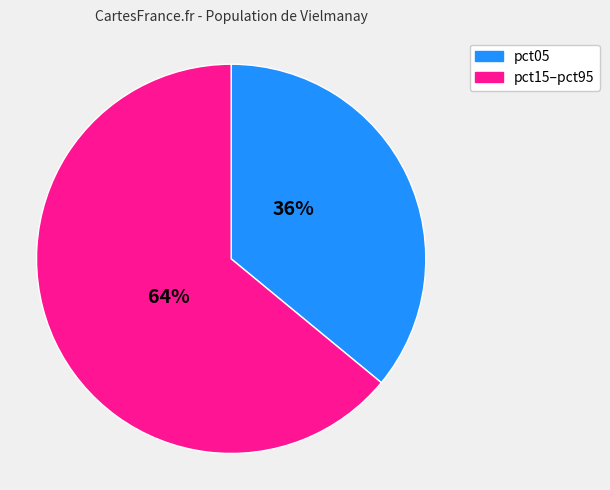

To the nearest percent, what is the difference between the largest and smallest slice percentages?

28%